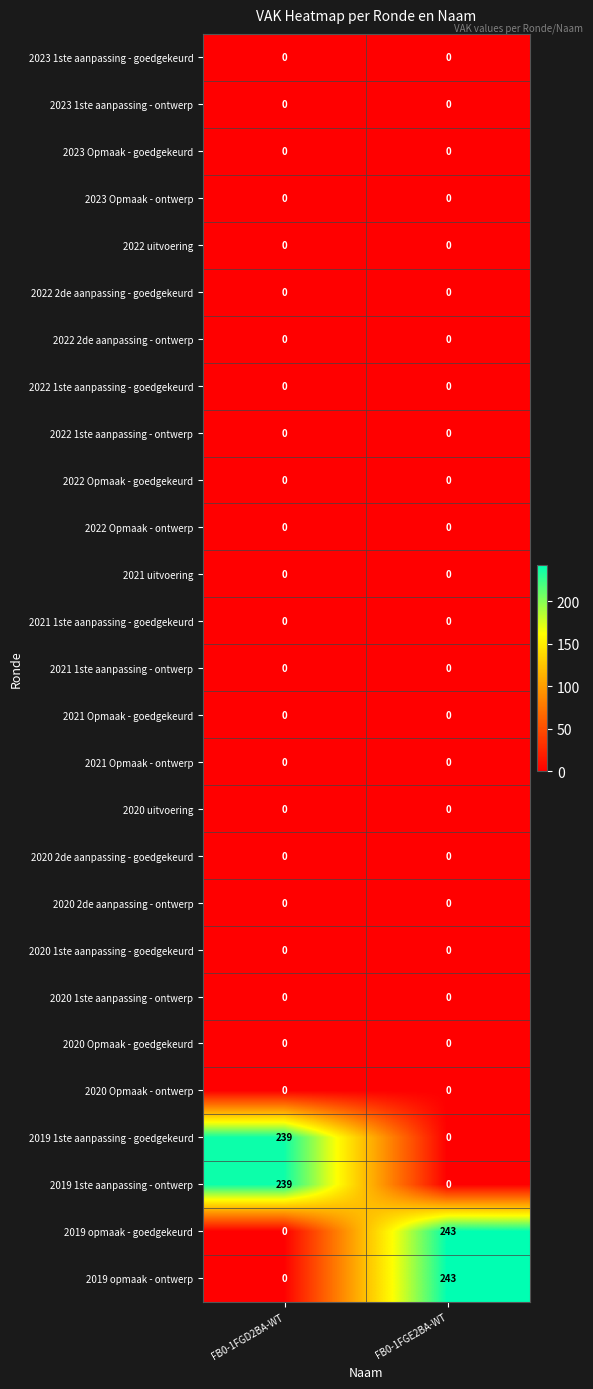

At which category is the sum across all series the highest?

FB0-1FGE2BA-WT